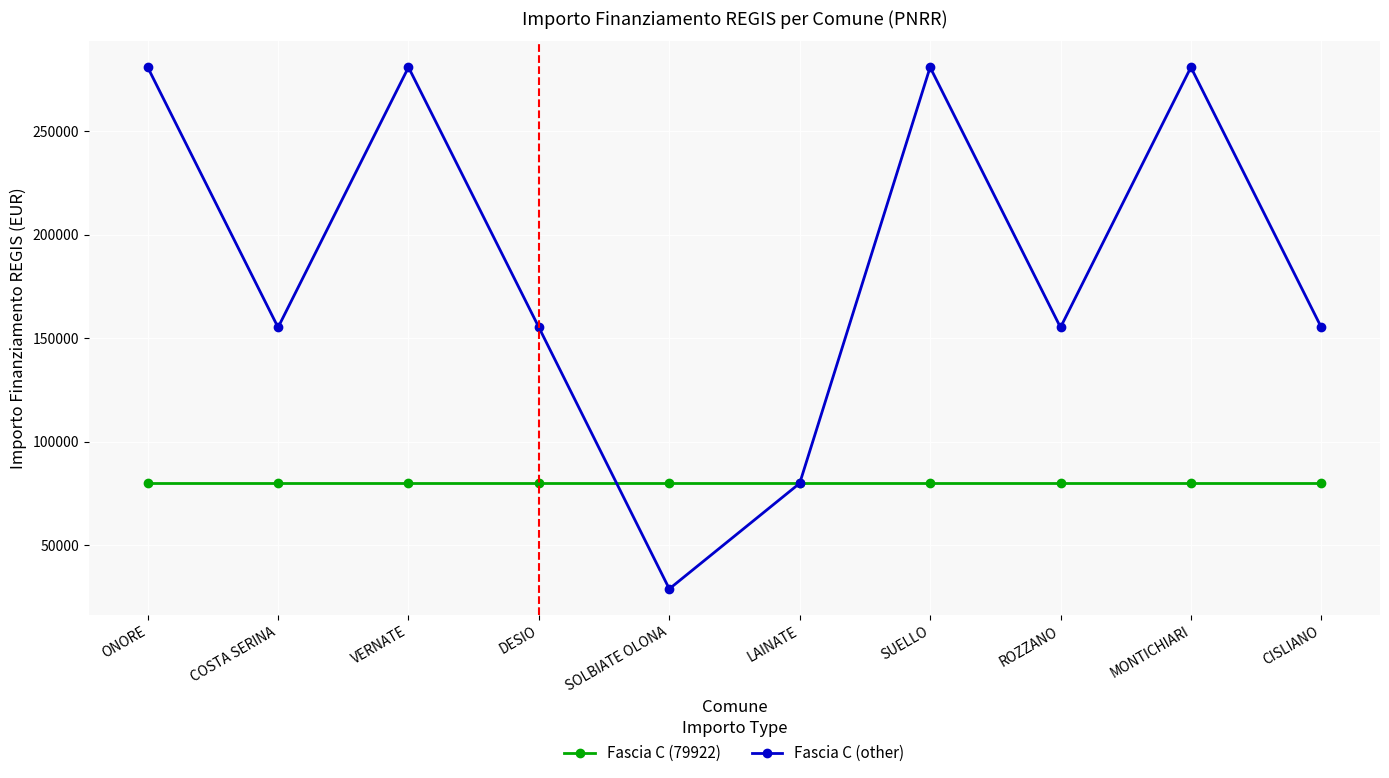

Between which two adjacent categories do Fascia C (other) and Fascia C (79922) first intersect?

DESIO and SOLBIATE OLONA